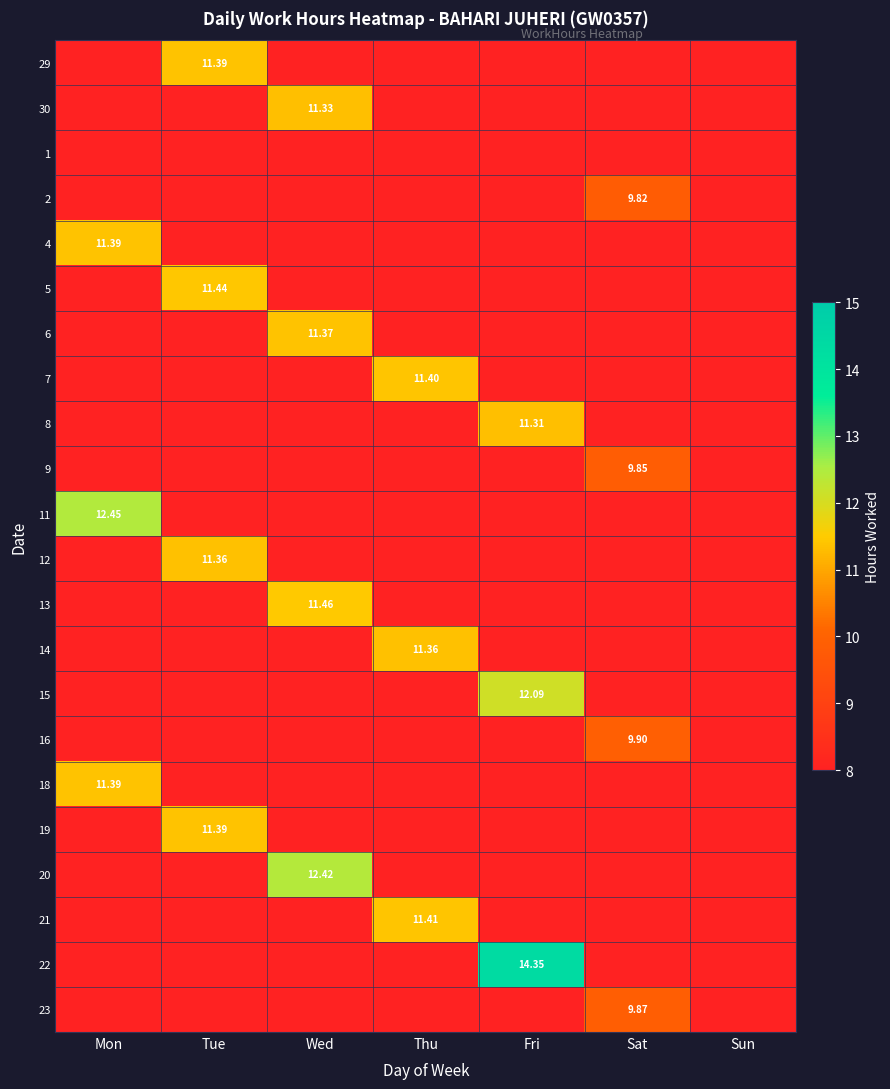

What is the smallest value displayed?

9.8